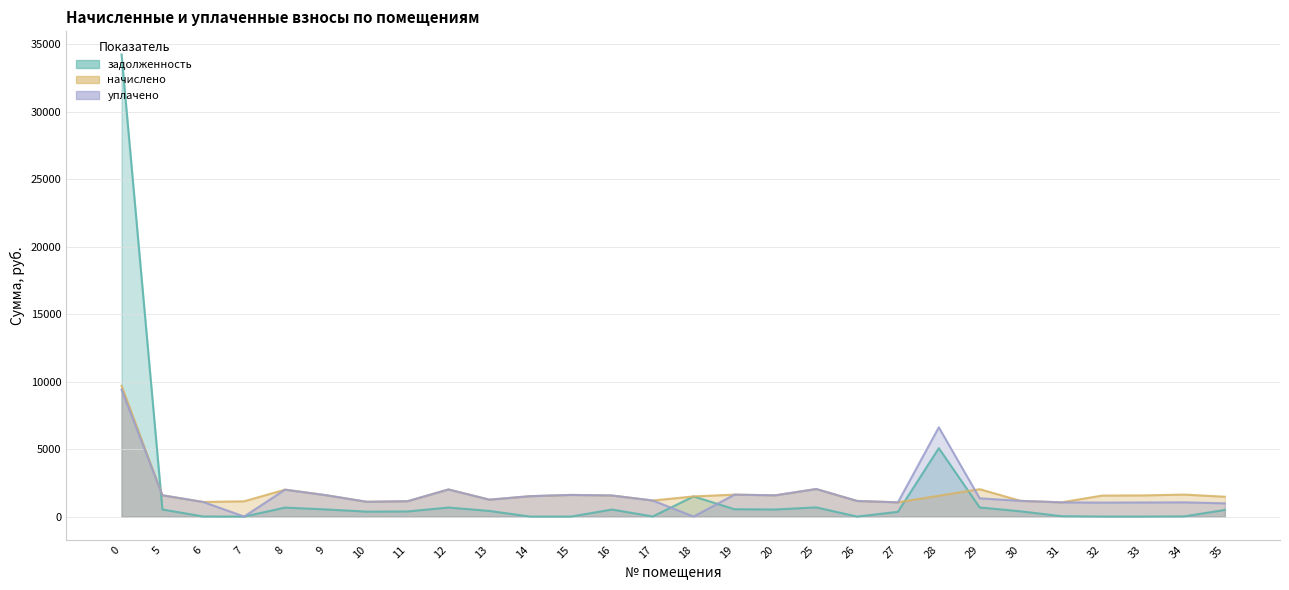

True or false: уплачено and начислено cross at least once.

True